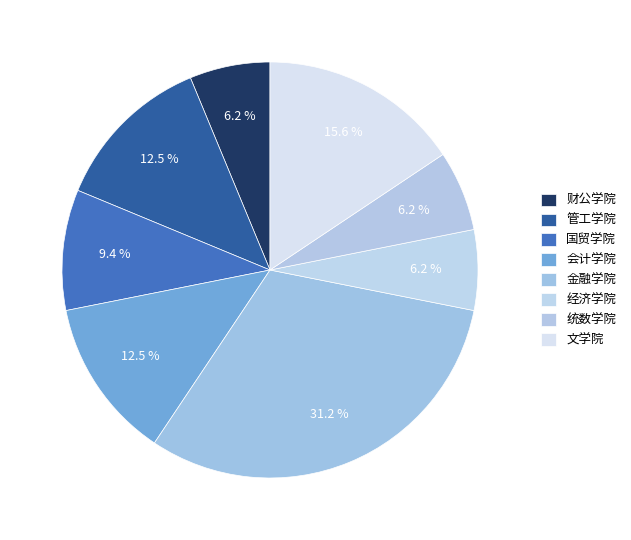

Is the sum of 统数学院 and 文学院 greater than half?

No